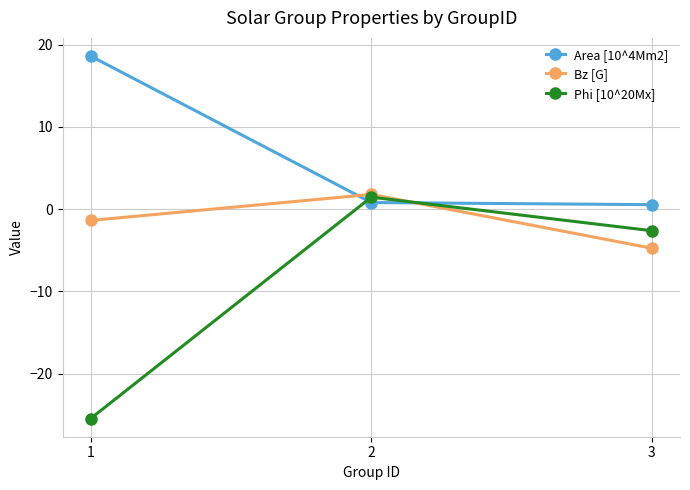

Which series has the largest total across all categories?

Area [10^4Mm2]